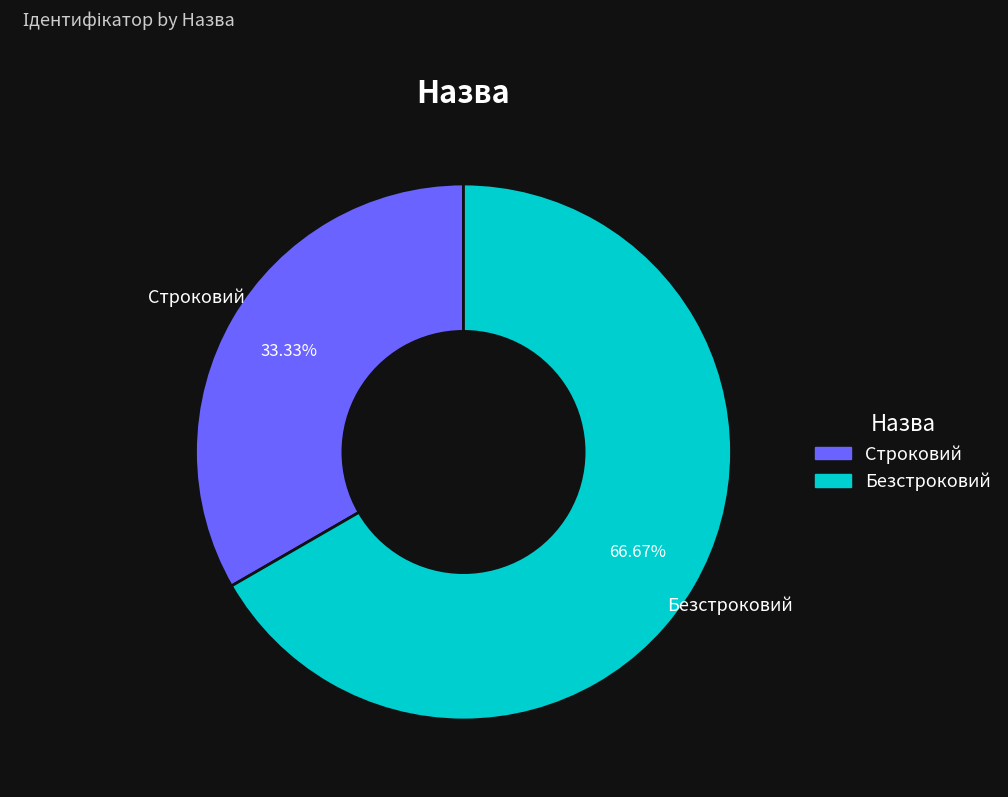

The Безстроковий slice represents 75% of the pie. True or false?

False